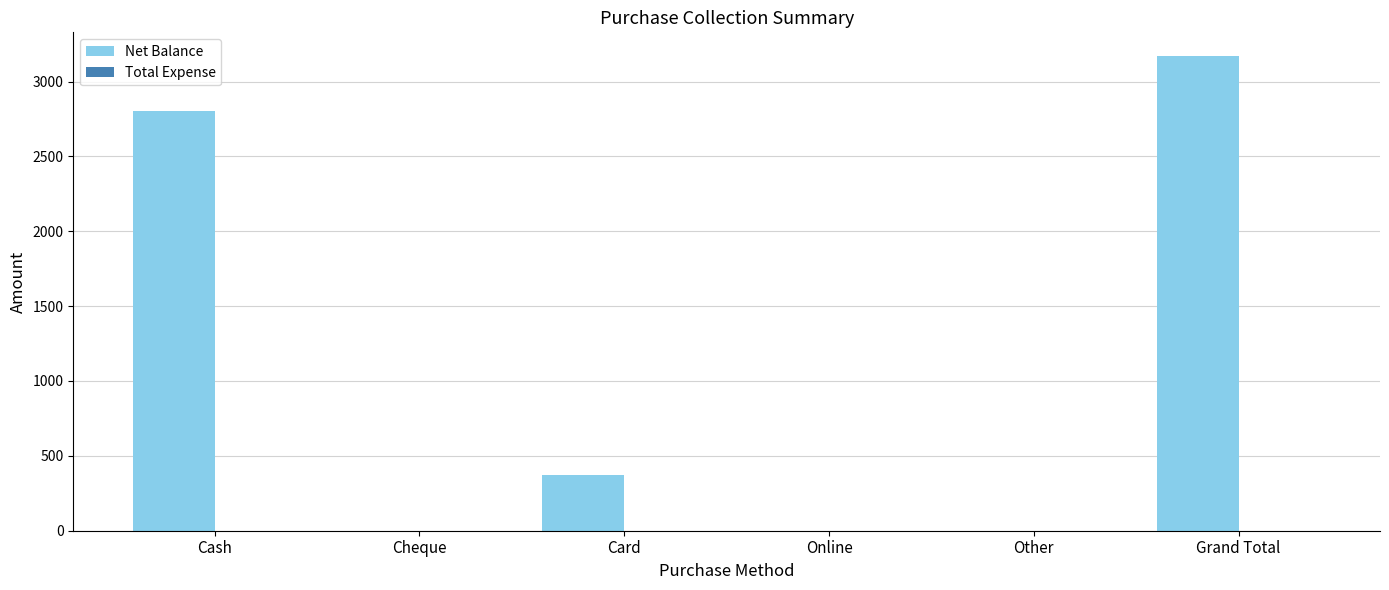

Which label corresponds to the largest value in the chart?

Grand Total